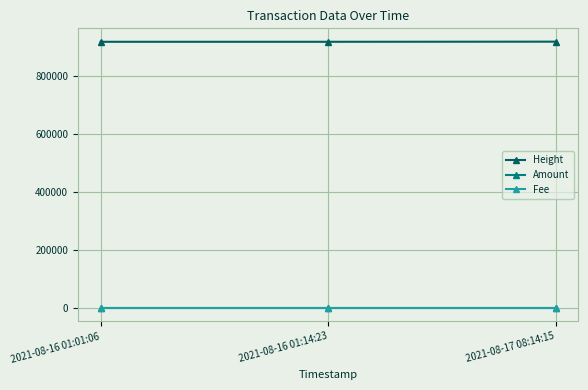

At which label is Height closest to 916550?

2021-08-16 01:14:23